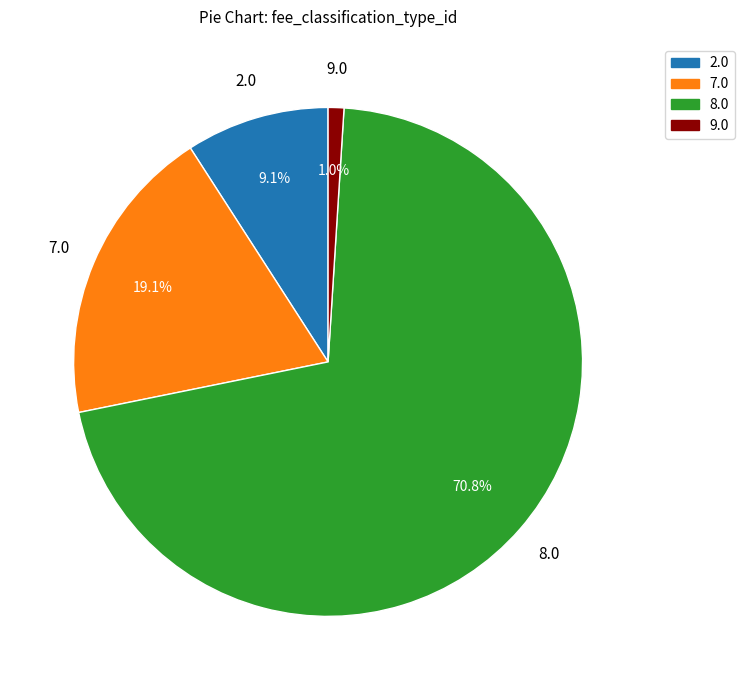

Is there a majority slice in this chart?

Yes